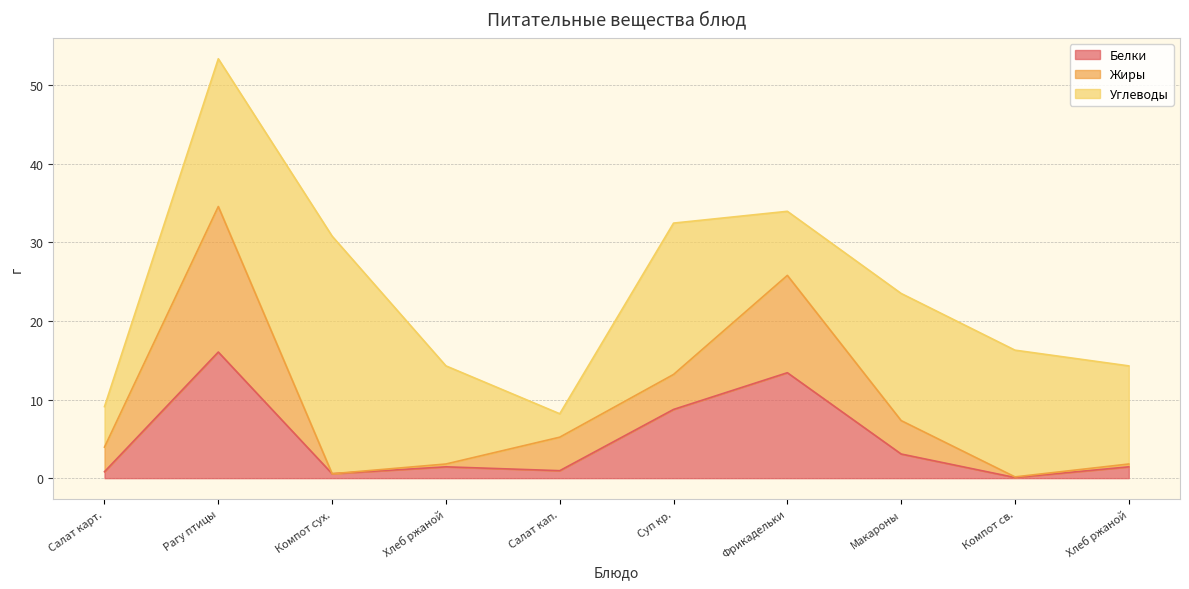

At which label is Жиры closest to 17?

Суп кр.